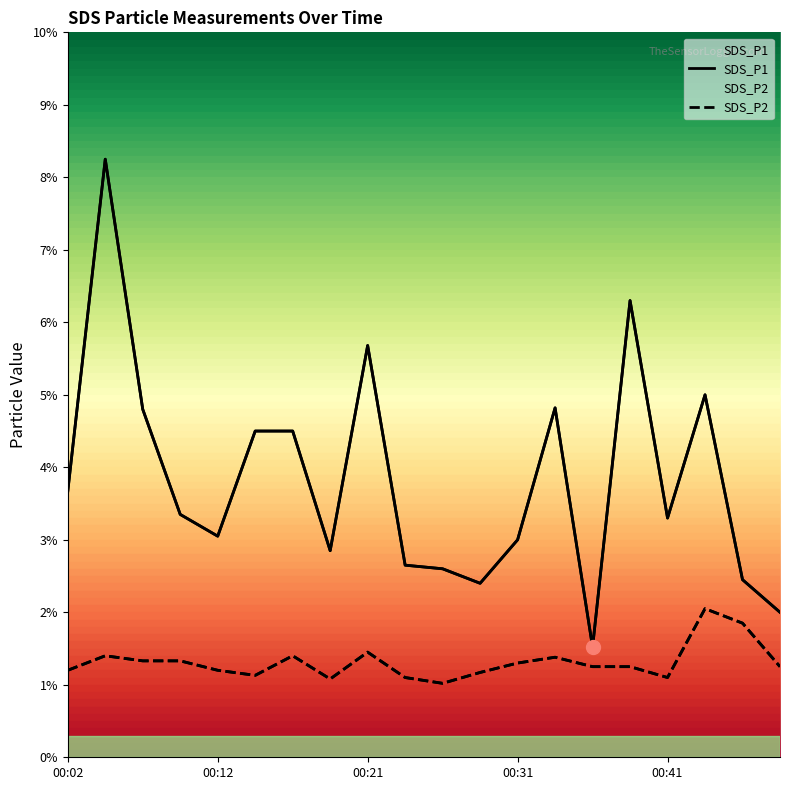

What is the value of the SDS_P1 point at the 4th from the left?

3.4